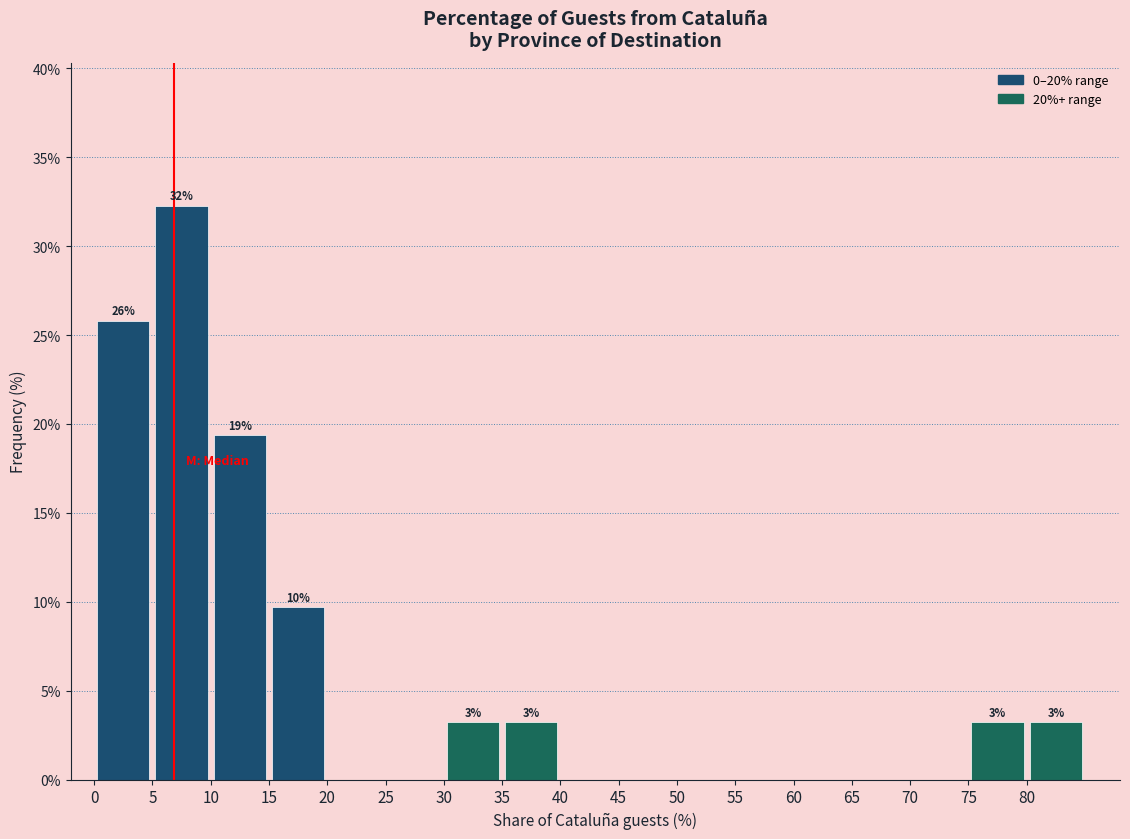

Which range on the x-axis has the tallest bar?

5 to 10